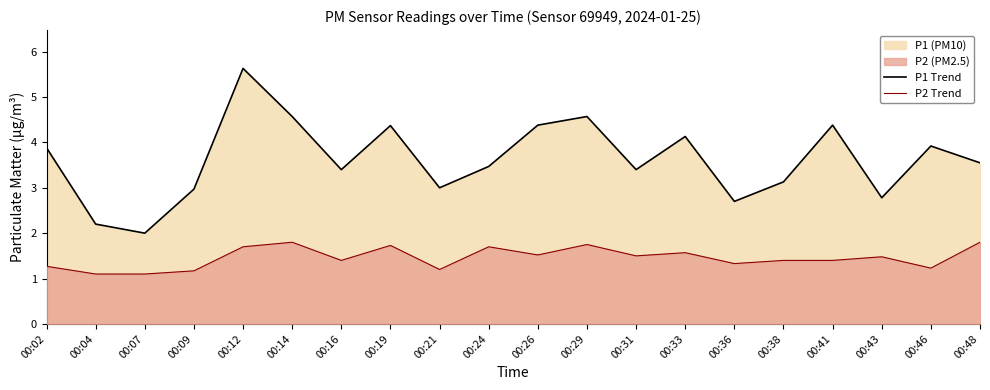

At which category does P1 Trend reach its first local valley?

00:07